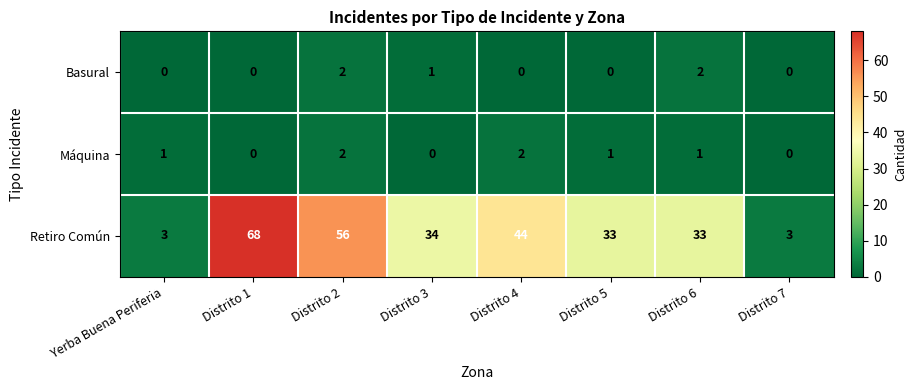

The Retiro Común series shows 56 at Distrito 2. True or false?

True